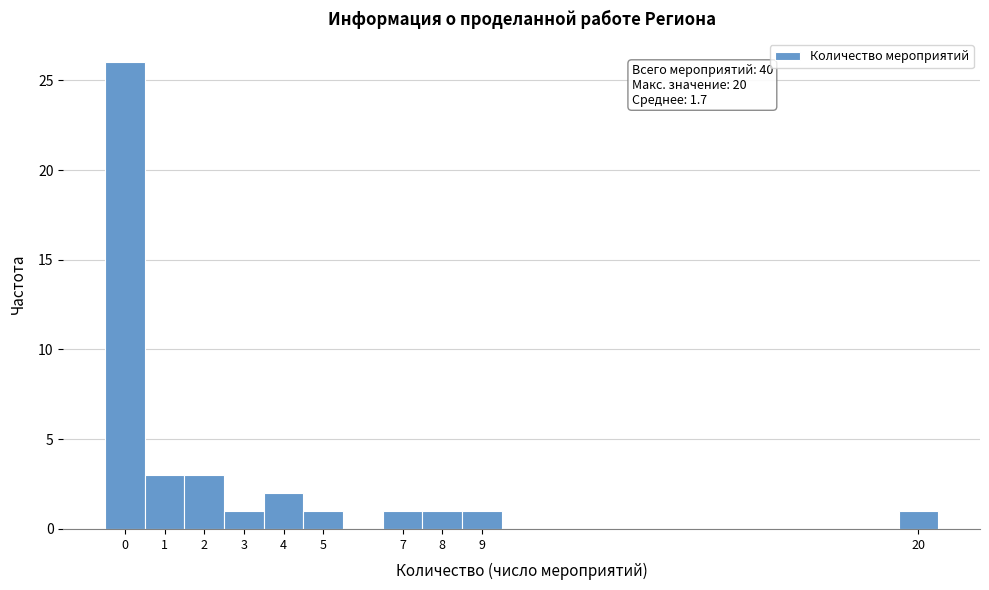

Which range on the x-axis has the tallest bar?

-0.5 to 0.5